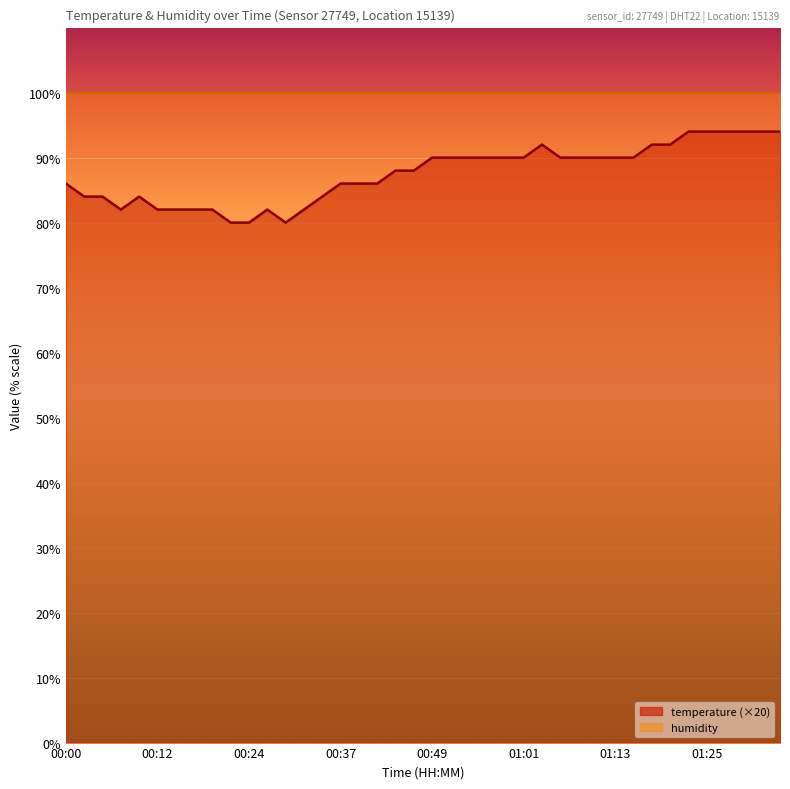

How many interior local valleys (lower than both neighbors) does the data have?

2